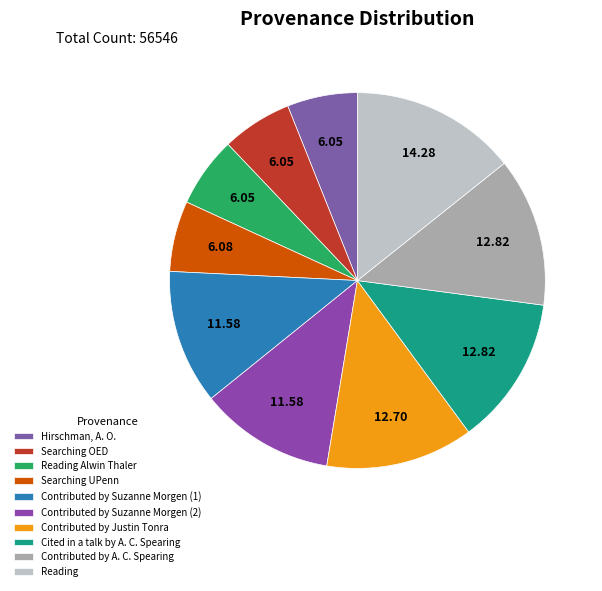

Approximately how many times larger is the value at Cited in a talk by A. C. Spearing compared to Contributed by Justin Tonra?

1.0